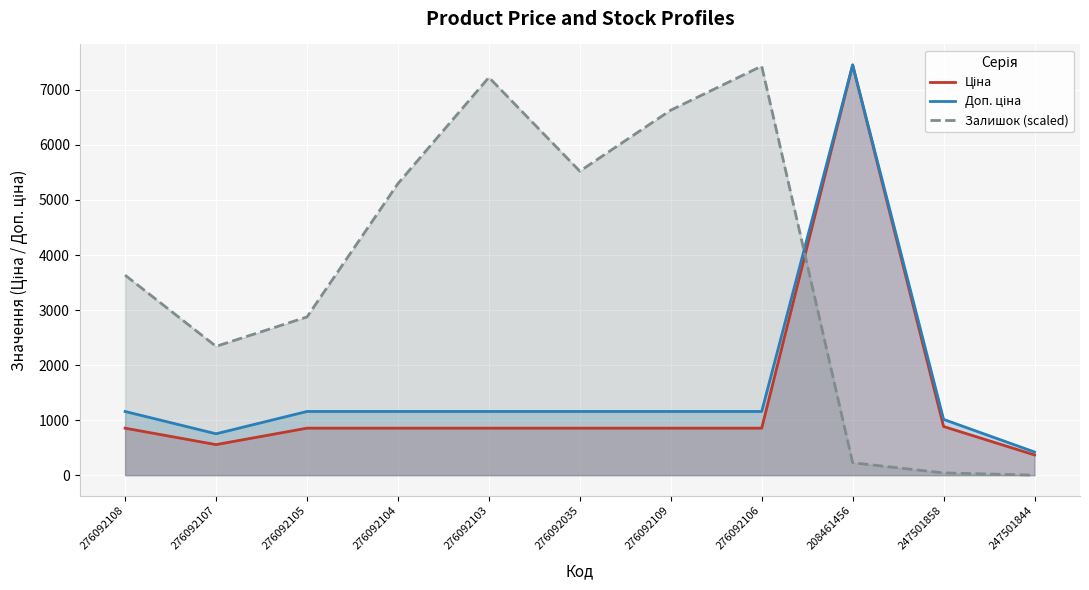

How many series are shown in this chart?

3